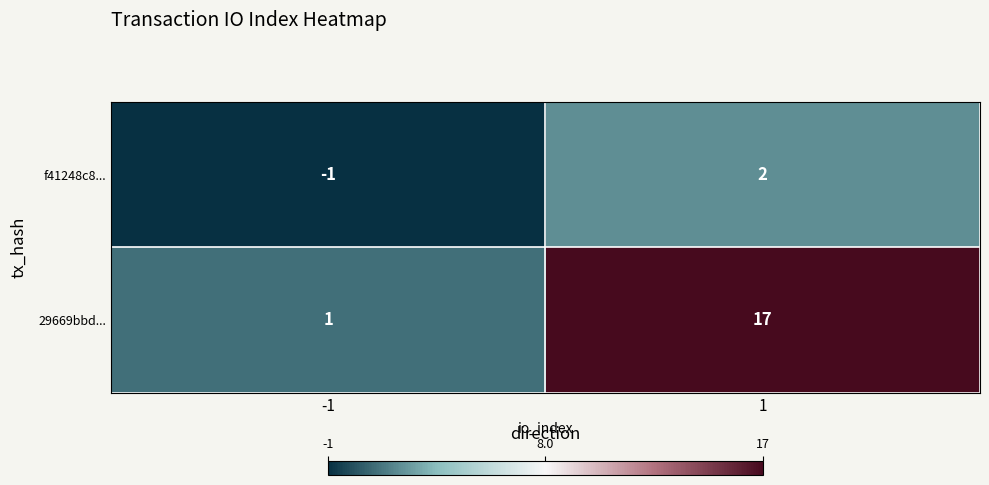

At 1, list the series in order from largest to smallest.

29669bbd..., f41248c8...